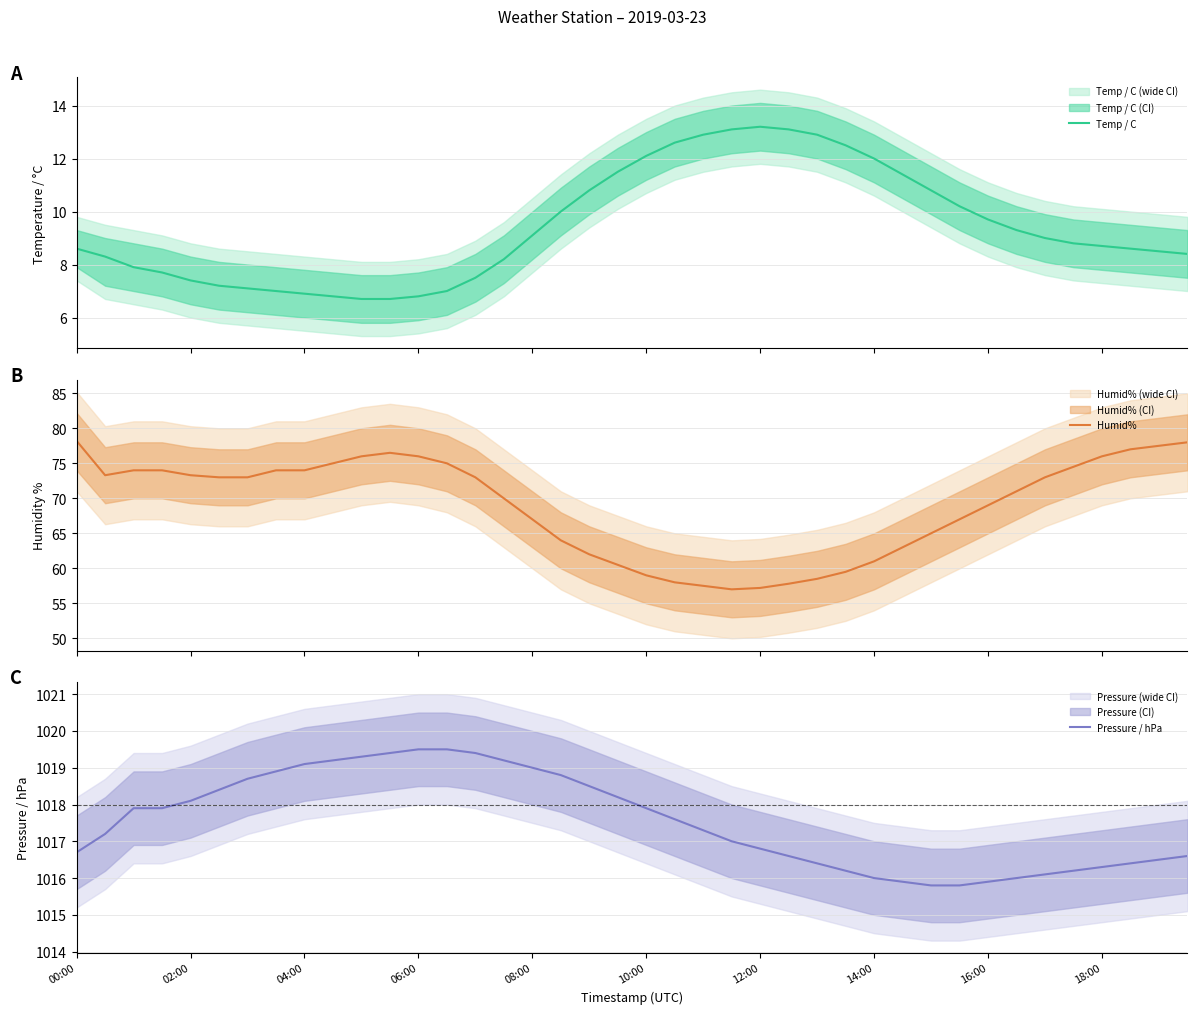

What is the highest value of the Humid% series?

78.2